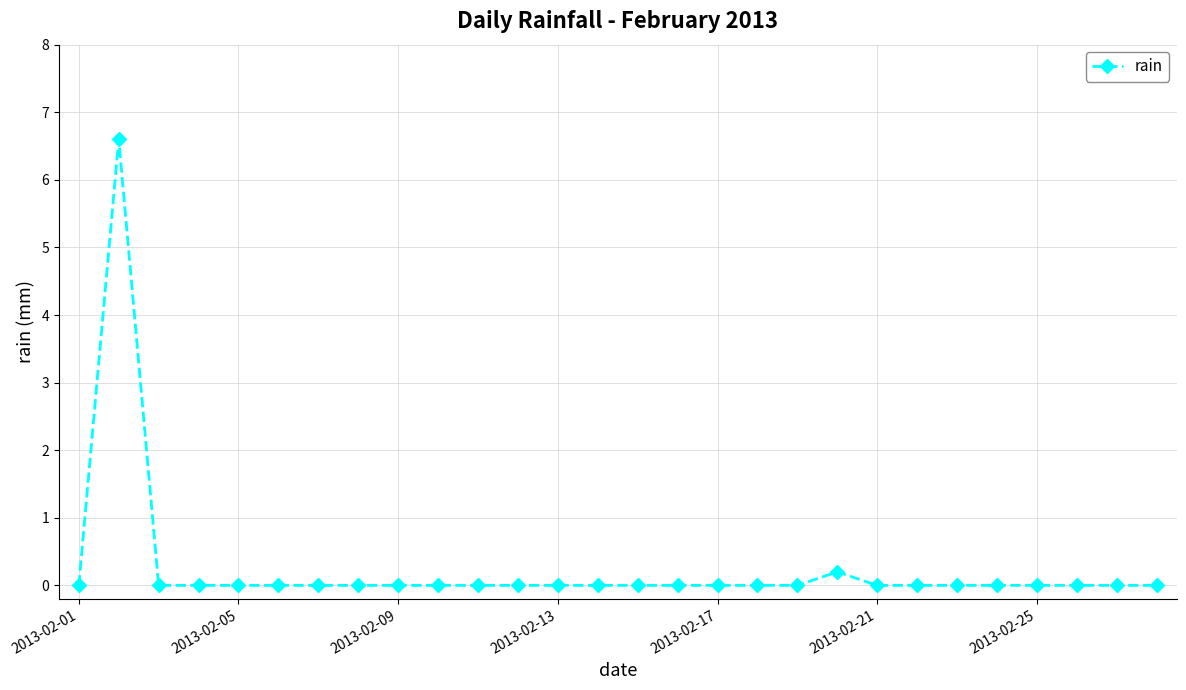

What is the maximum value shown in the chart?

6.6